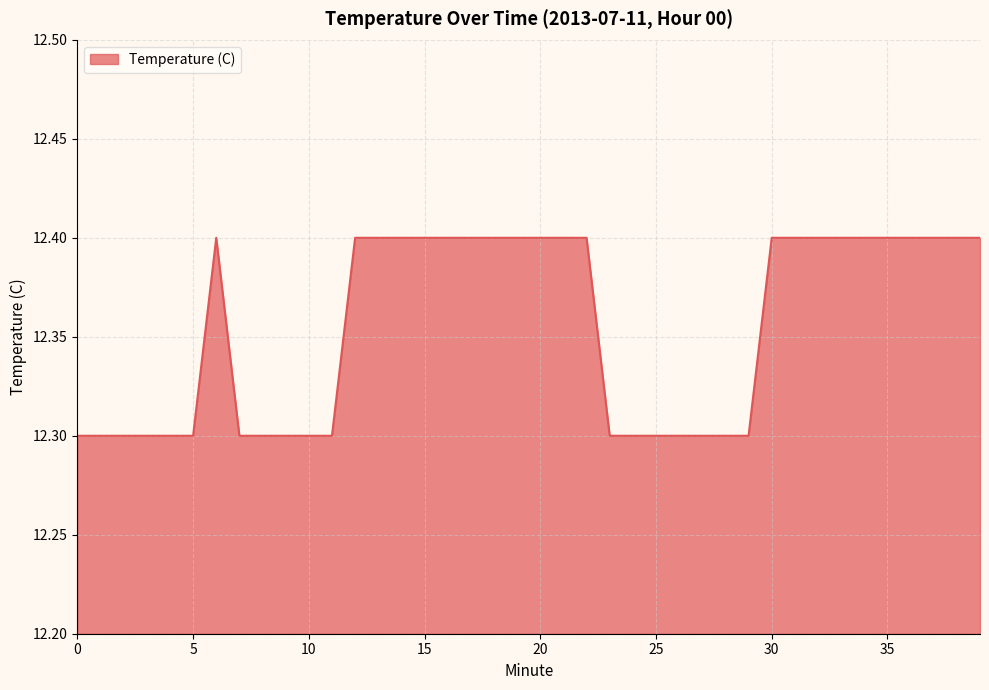

True or false: the data has more than 0 interior local peaks.

True